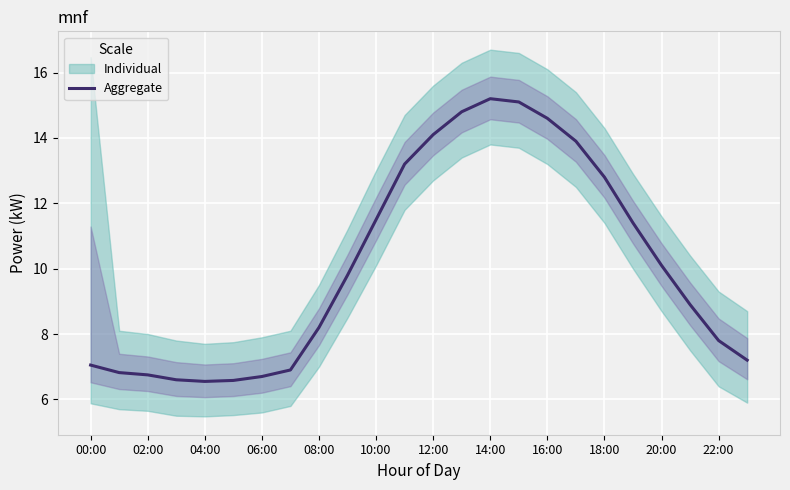

The Aggregate series shows 6.3 at 18:00. True or false?

False